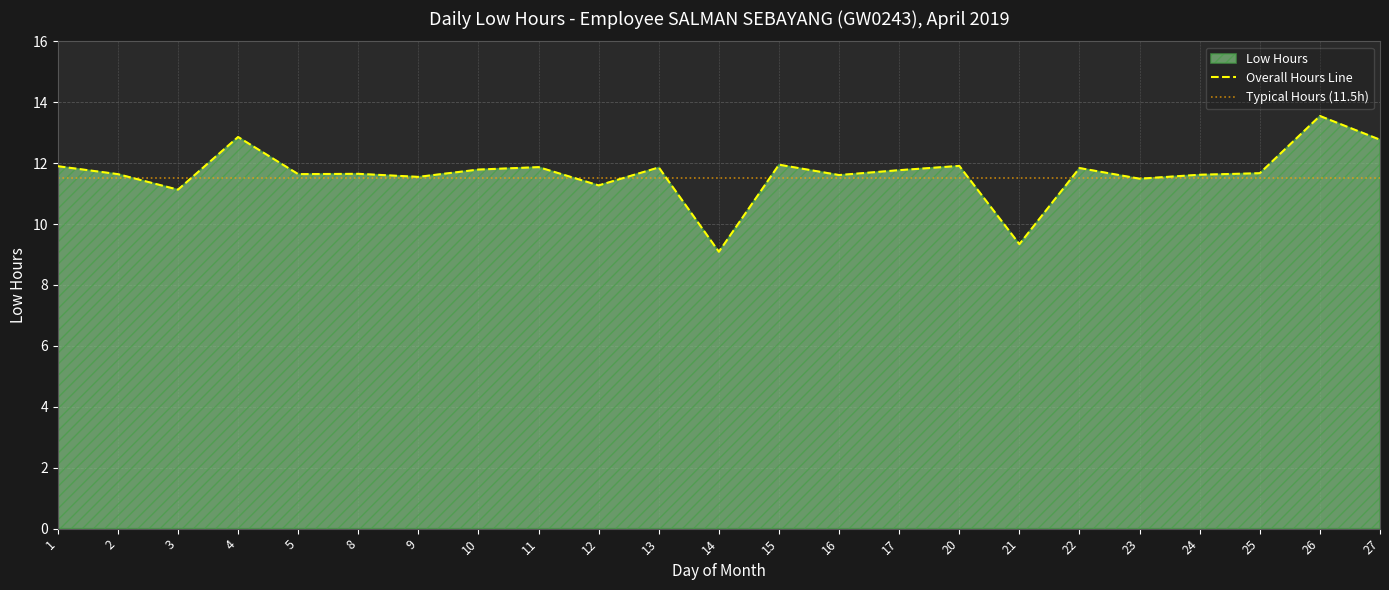

At which category does the data reach its first local valley?

3